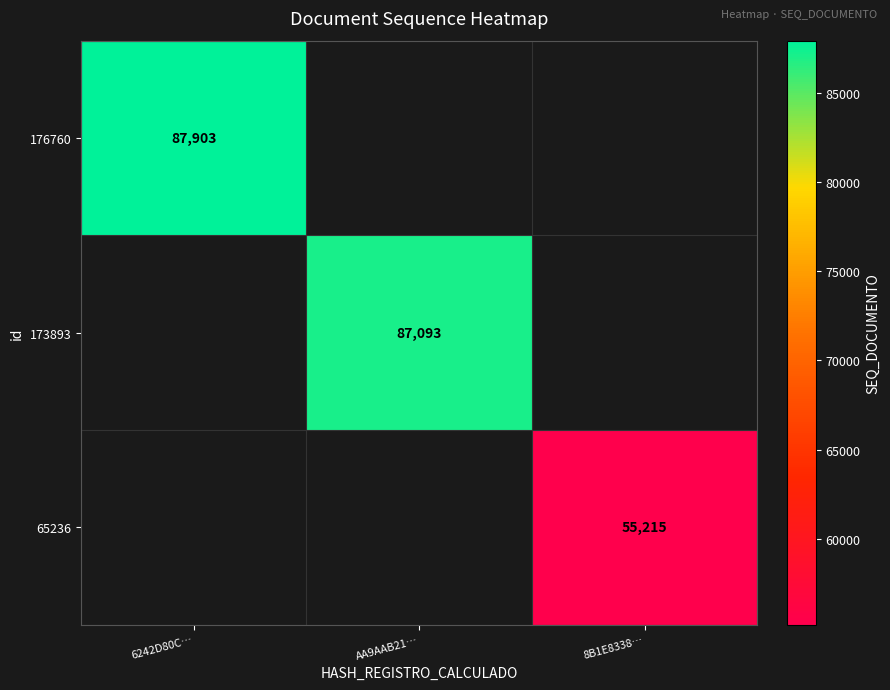

Is it true that 173893 equals 147878 at AA9AAB21…?

False